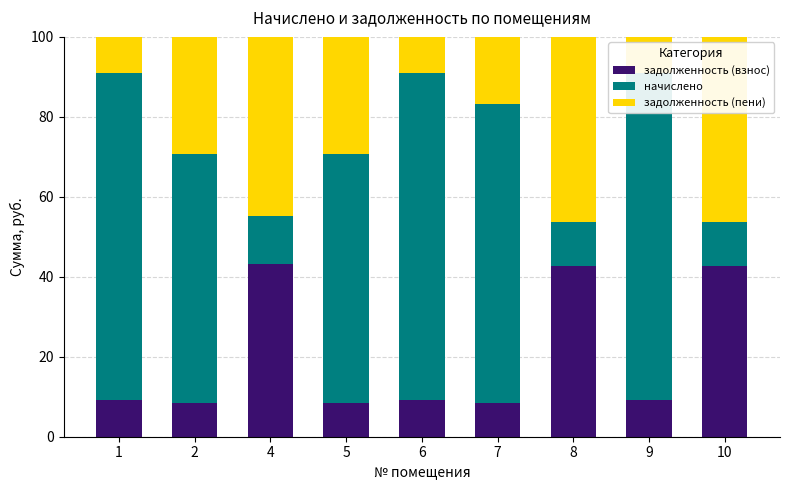

Rank the series at 2 from highest to lowest value.

начислено, задолженность (пени), задолженность (взнос)